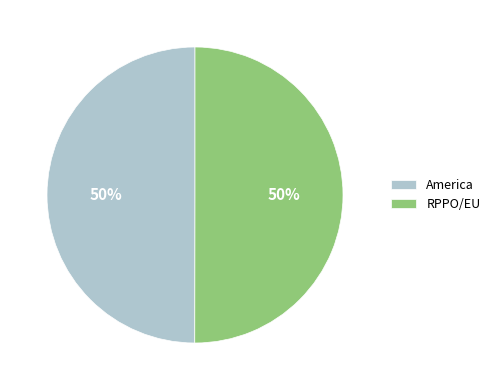

Approximately how many times larger is the value at America compared to RPPO/EU?

1.0